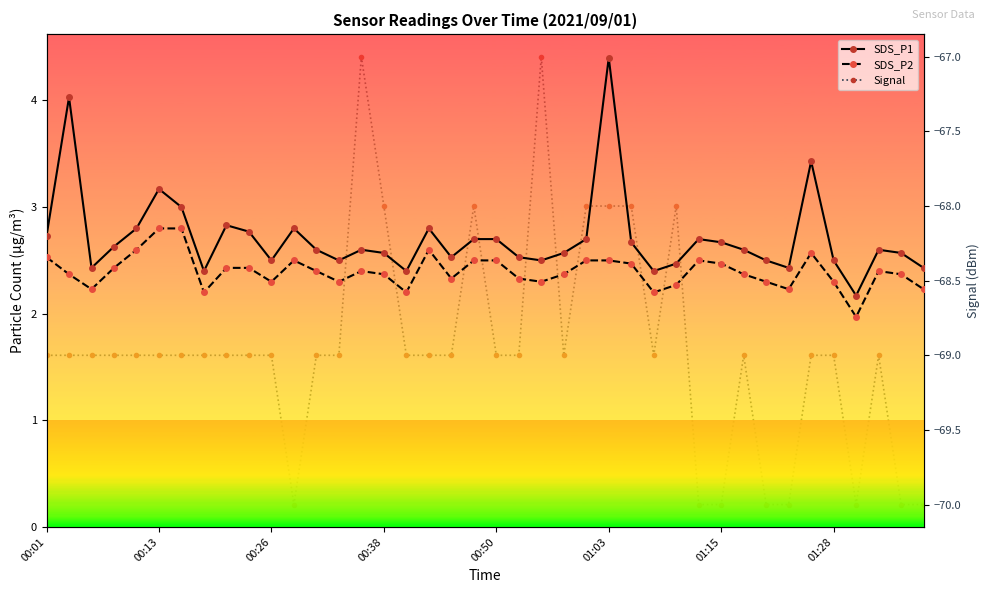

Where does the Signal series first go above -69?

14